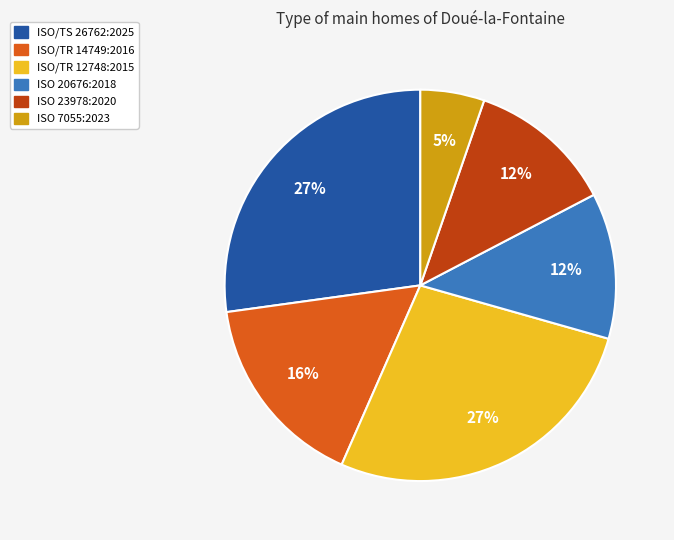

Do ISO 23978:2020 and ISO/TR 14749:2016 together represent more than half of the pie?

No